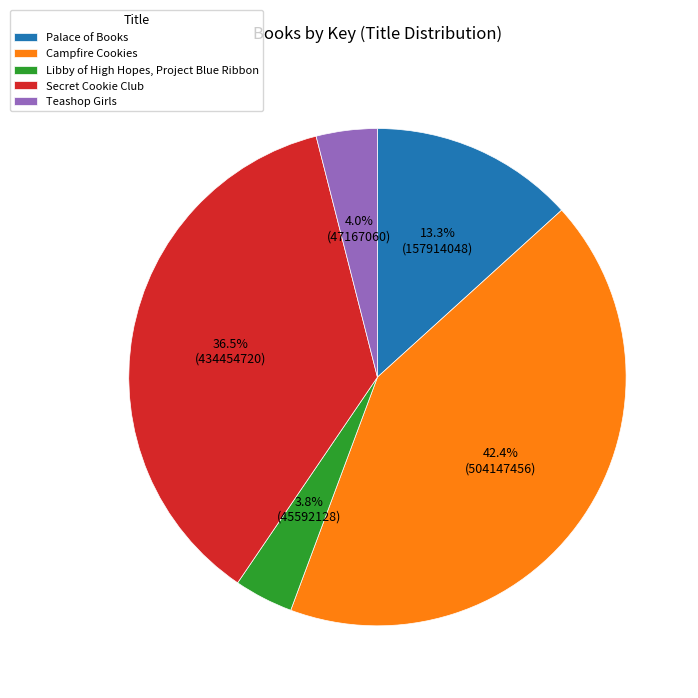

Rank the categories by value from lowest to highest.

Libby of High Hopes, Project Blue Ribbon, Teashop Girls, Palace of Books, Secret Cookie Club, Campfire Cookies